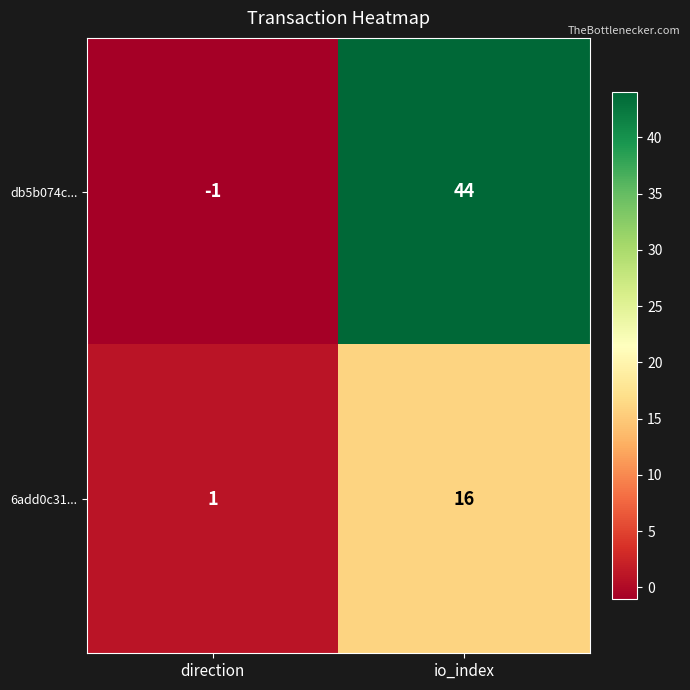

Rank the series by their maximum value, from highest to lowest.

db5b074c..., 6add0c31...